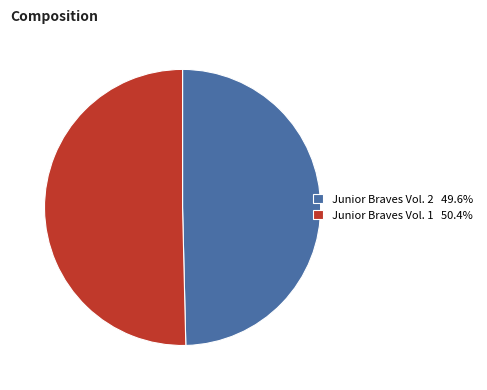

Do Junior Braves Vol. 2 49.6% and Junior Braves Vol. 1 50.4% together represent more than half of the pie?

Yes